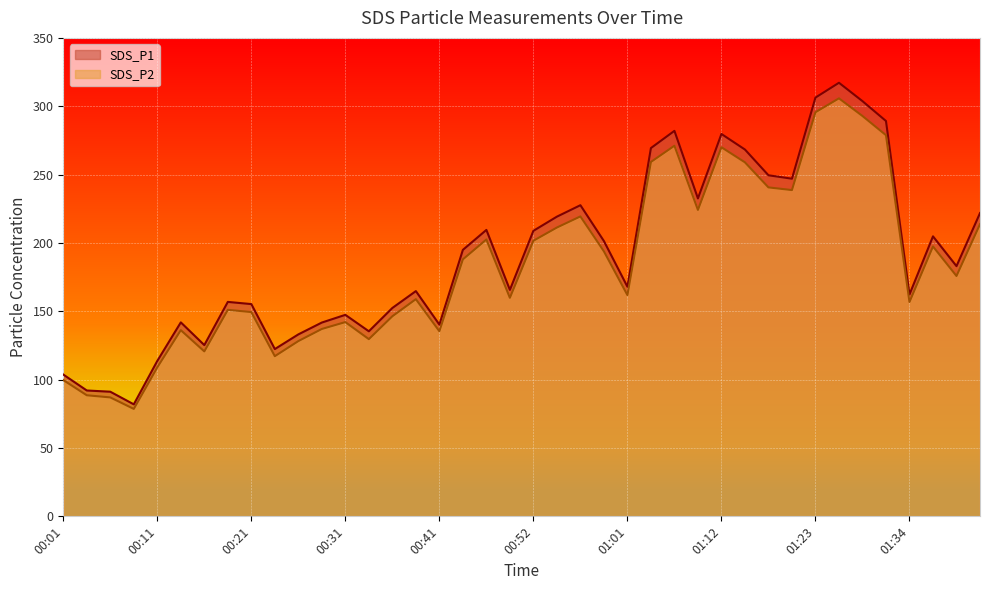

Is the value of SDS_P2 at 00:21 greater than the value of SDS_P1 at 00:21?

No